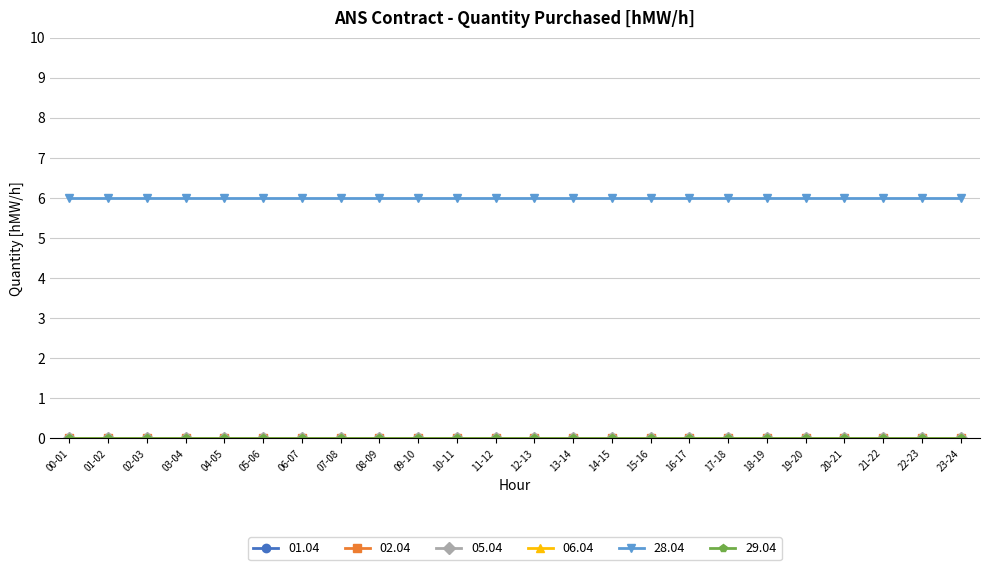

Between 23-24 and 12-13, which is larger?

23-24